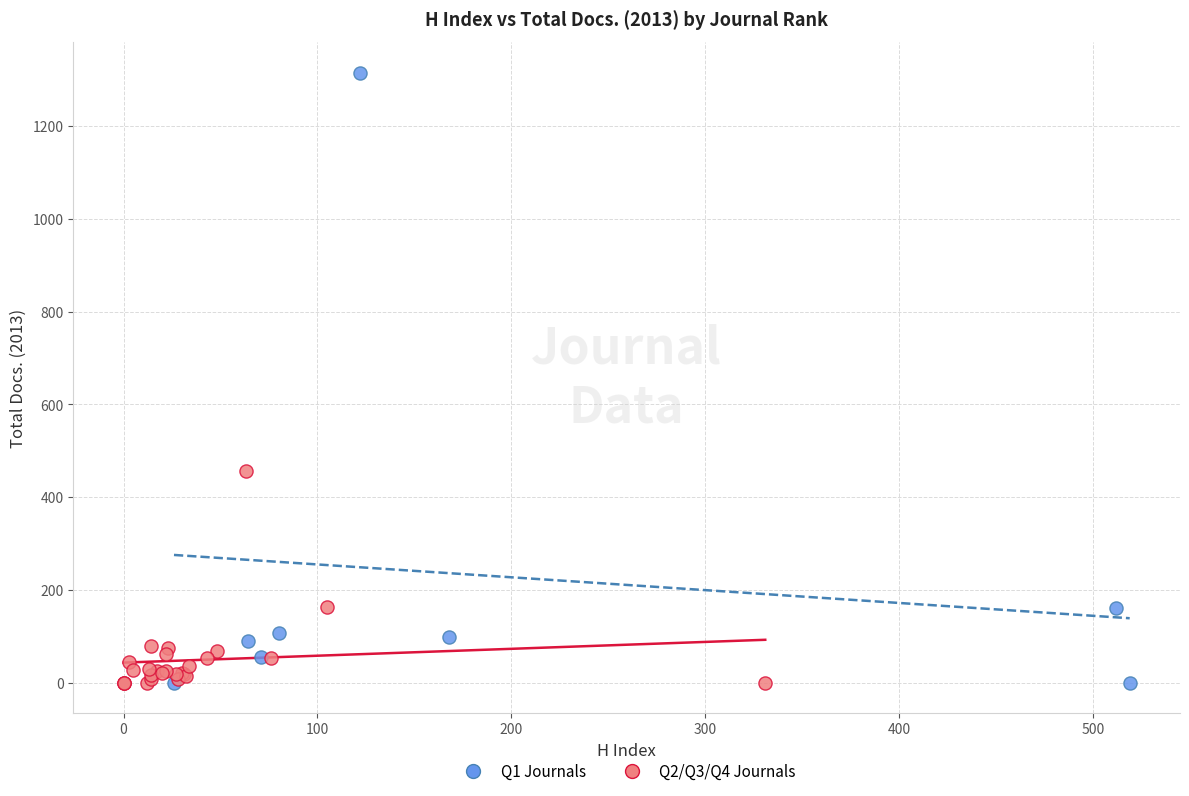

Which series contains the highest Y value?

Q1 Journals